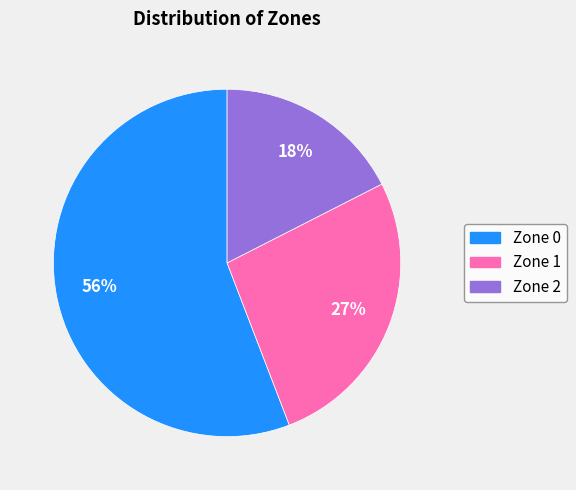

How many slices are in this pie chart?

3